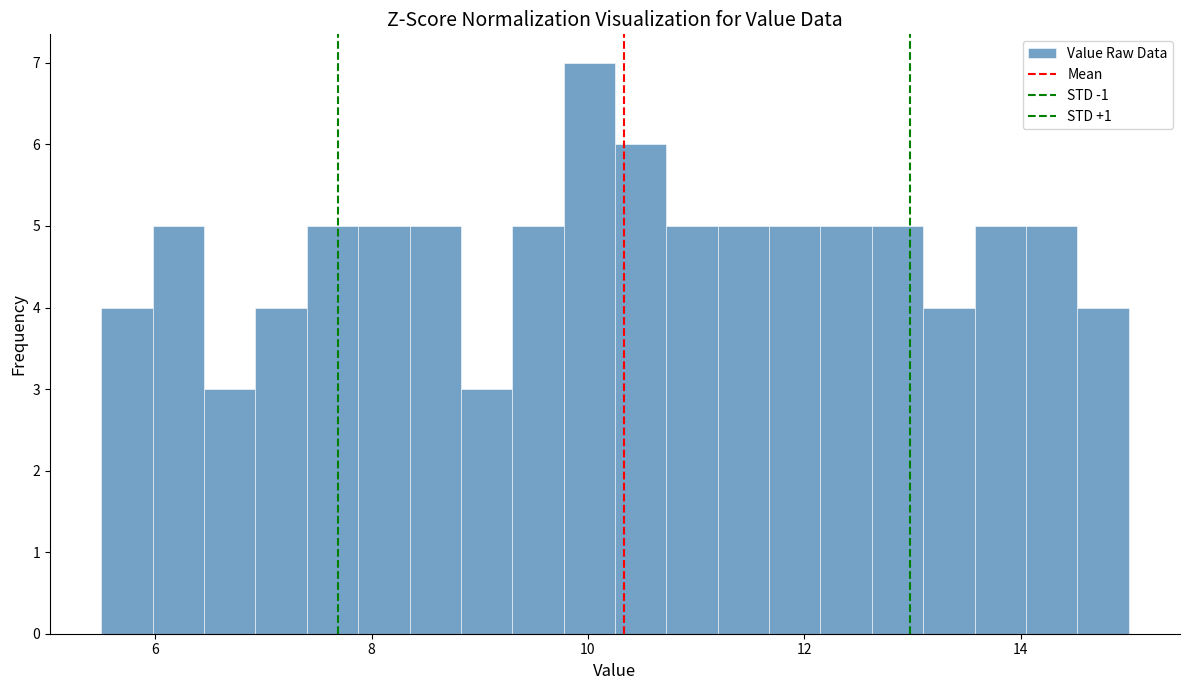

Read against the x-axis, roughly where is the centre of the tallest bar?

10.0